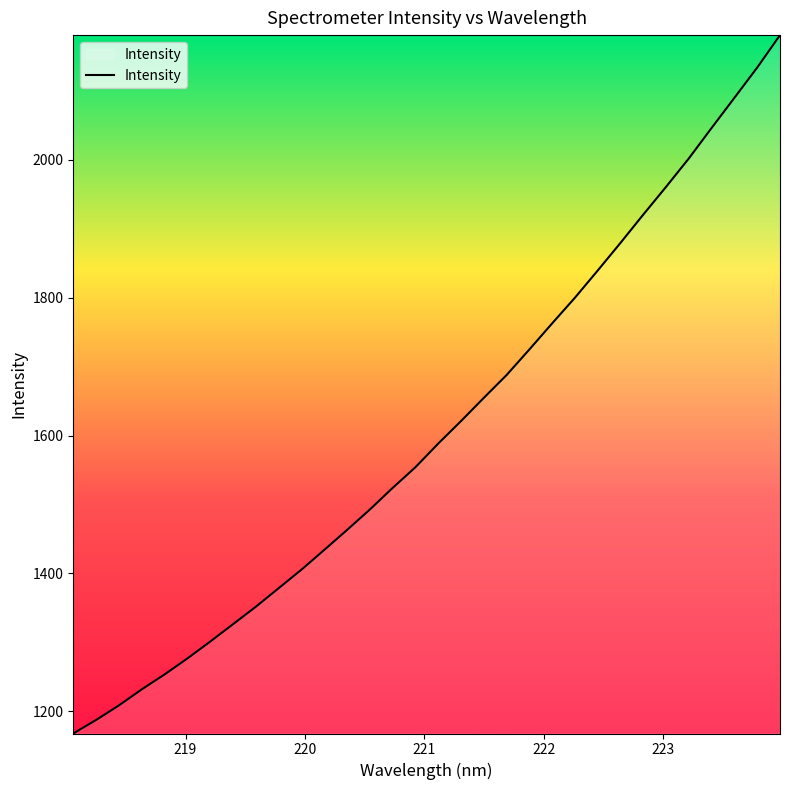

What is the minimum value shown in the chart?

1167.8